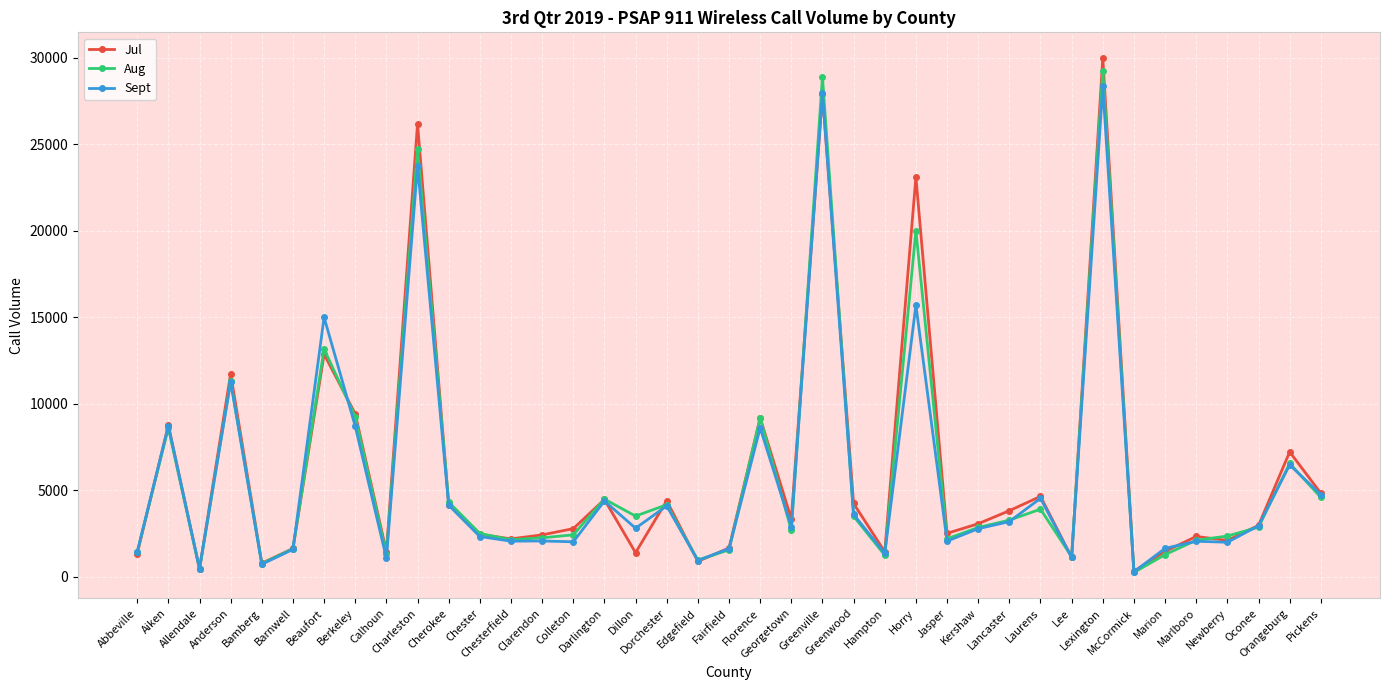

What is the highest value of the Jul series?

29982